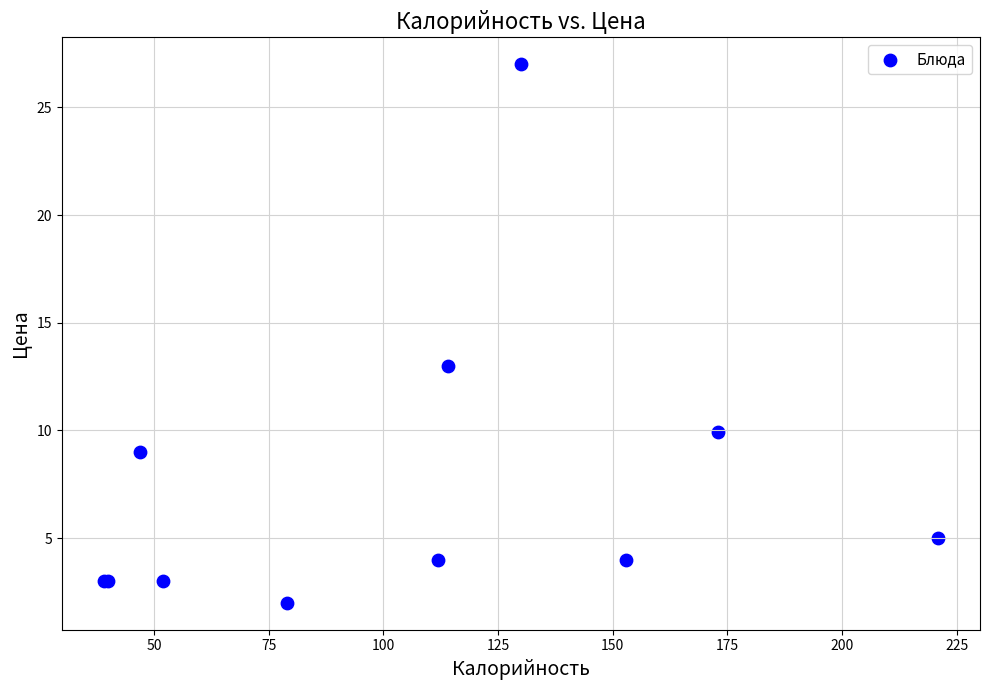

What Y value in the scatter plot is closest to 14?

13.0